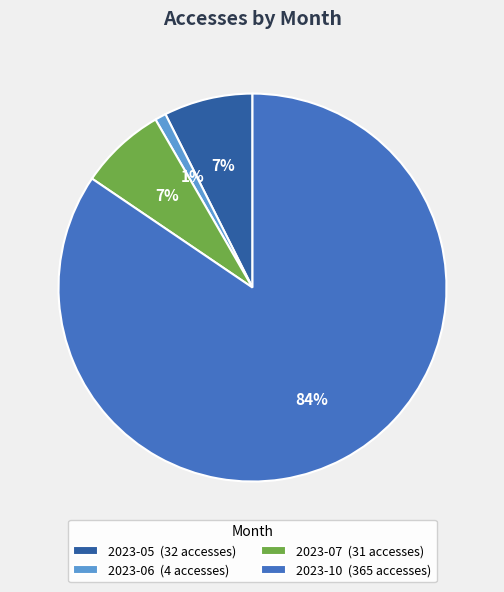

Which has a higher value, 2023-10 (365 accesses) or 2023-06 (4 accesses)?

2023-10 (365 accesses)